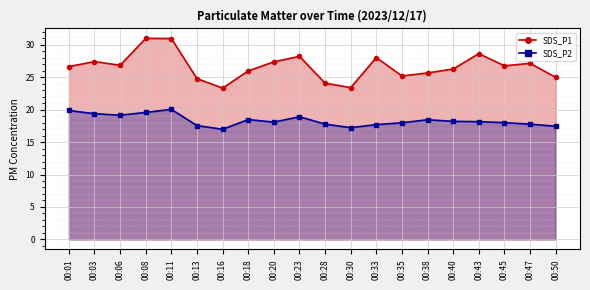

Reading right to left, list all the values displayed in this chart.

SDS_P1: 25.0	27.1	26.8	28.6	26.3	25.7	25.2	28.1	23.4	24.1	28.2	27.4	26.0	23.3	24.8	31.0	31.0	26.9	27.4	26.6
SDS_P2: 17.4	17.8	18.0	18.1	18.2	18.4	18.0	17.7	17.2	17.8	18.9	18.1	18.5	17.0	17.6	20.1	19.6	19.1	19.4	19.9